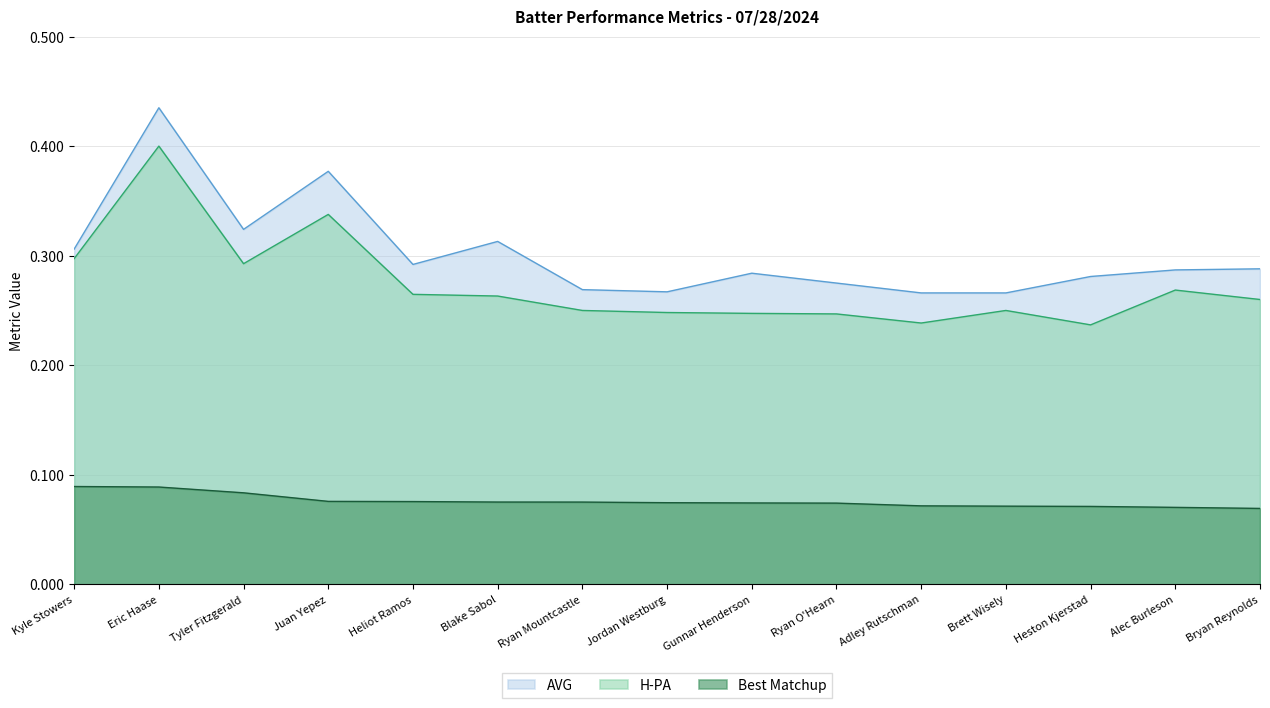

Rank the series at Ryan O'Hearn from lowest to highest value.

Best Matchup, H-PA, AVG